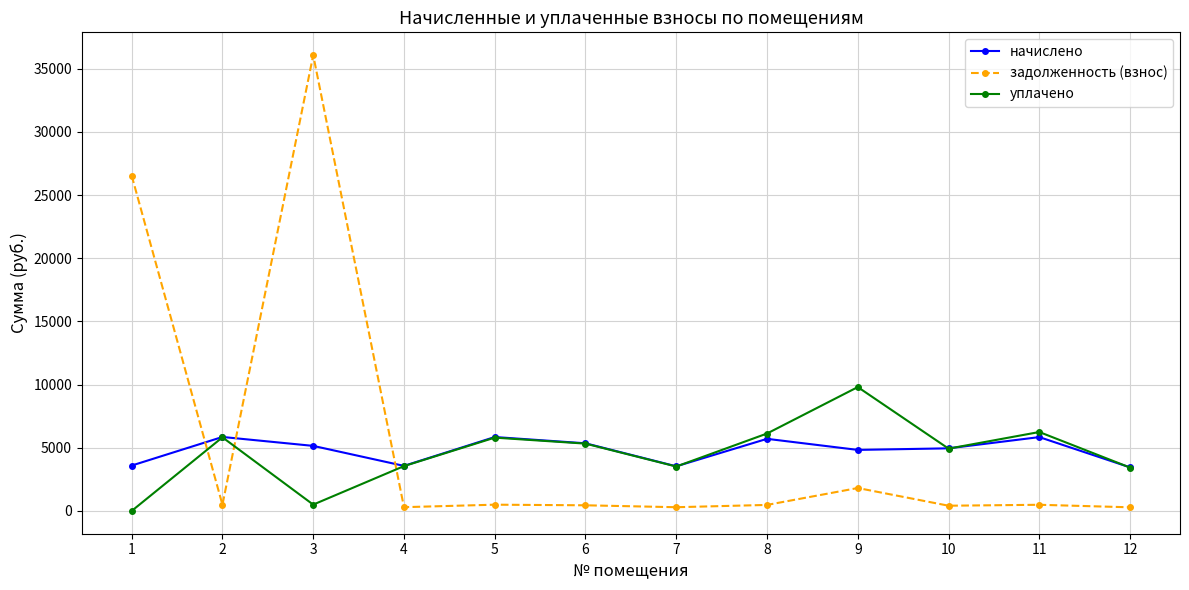

True or false: уплачено has a value of 3513.2 at 7.

True